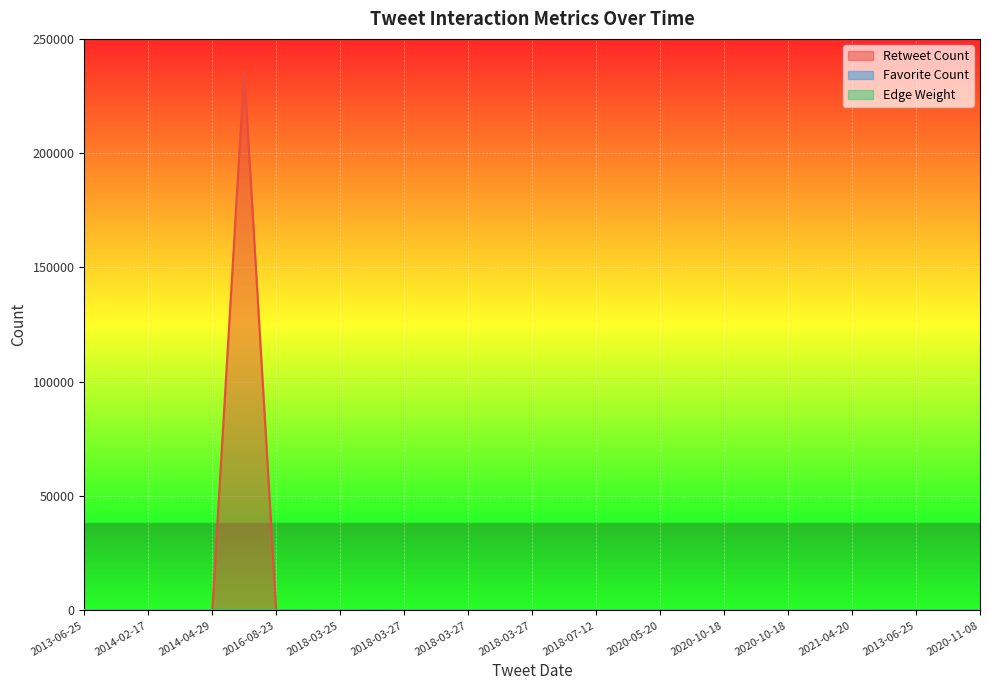

True or false: Edge Weight and Favorite Count cross at least once.

True